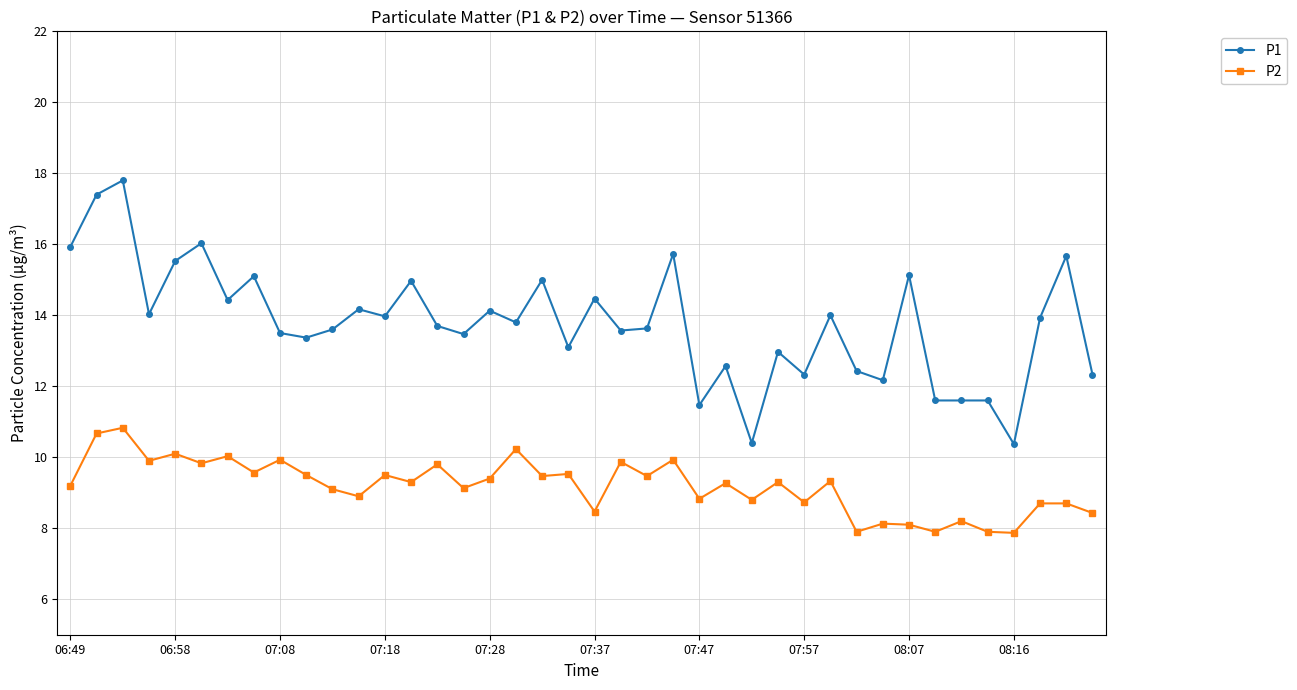

What is the value of the P1 point at the 26th from the left?

12.6